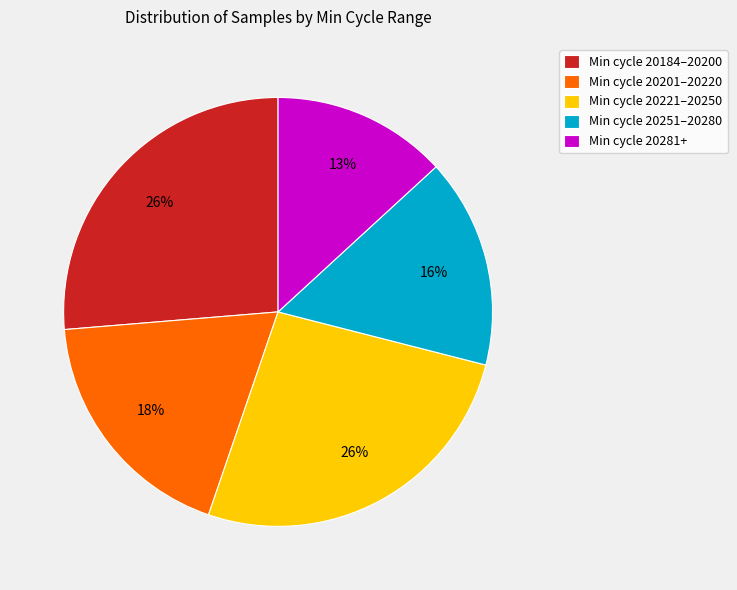

True or false: Min cycle 20221–20250 accounts for 37% of the total.

False